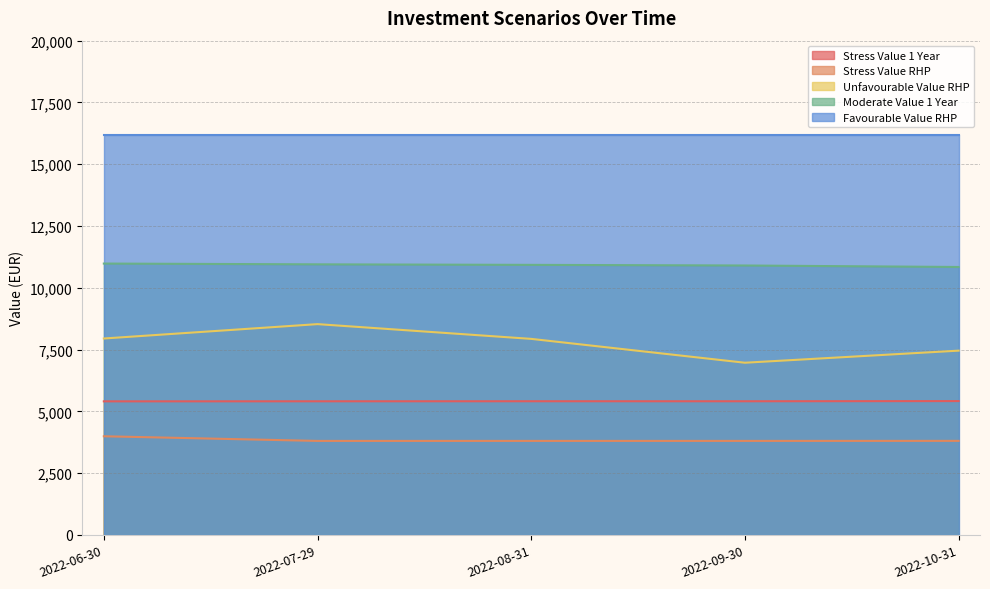

At which category is the sum across all series the highest?

2022-07-29